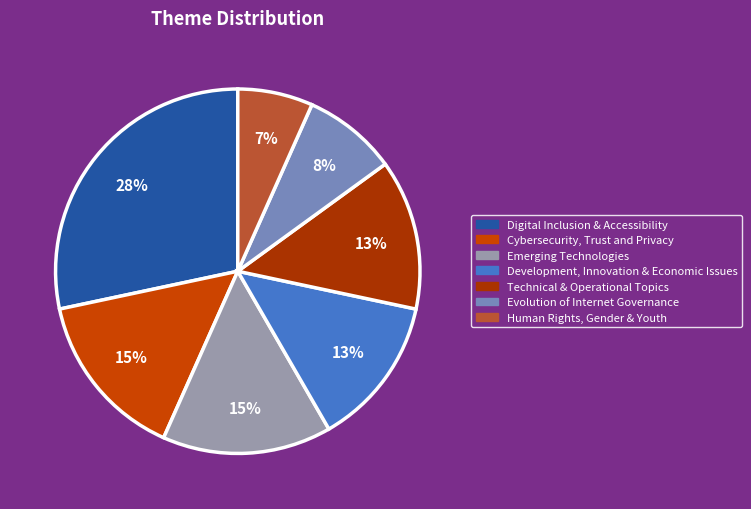

Does Digital Inclusion & Accessibility account for over 50% of the chart?

No